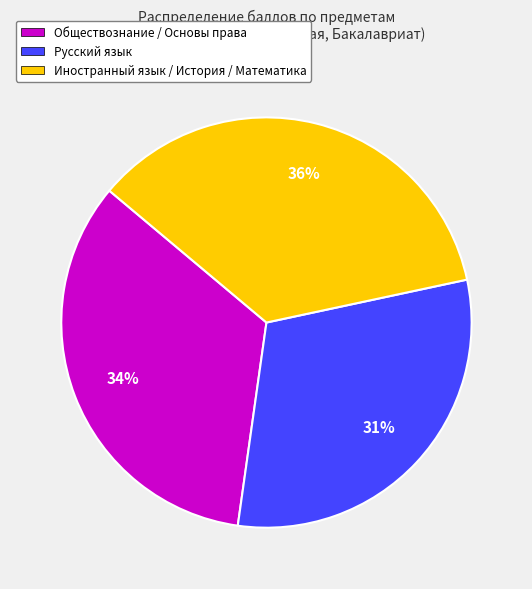

Does any single category account for the majority?

No